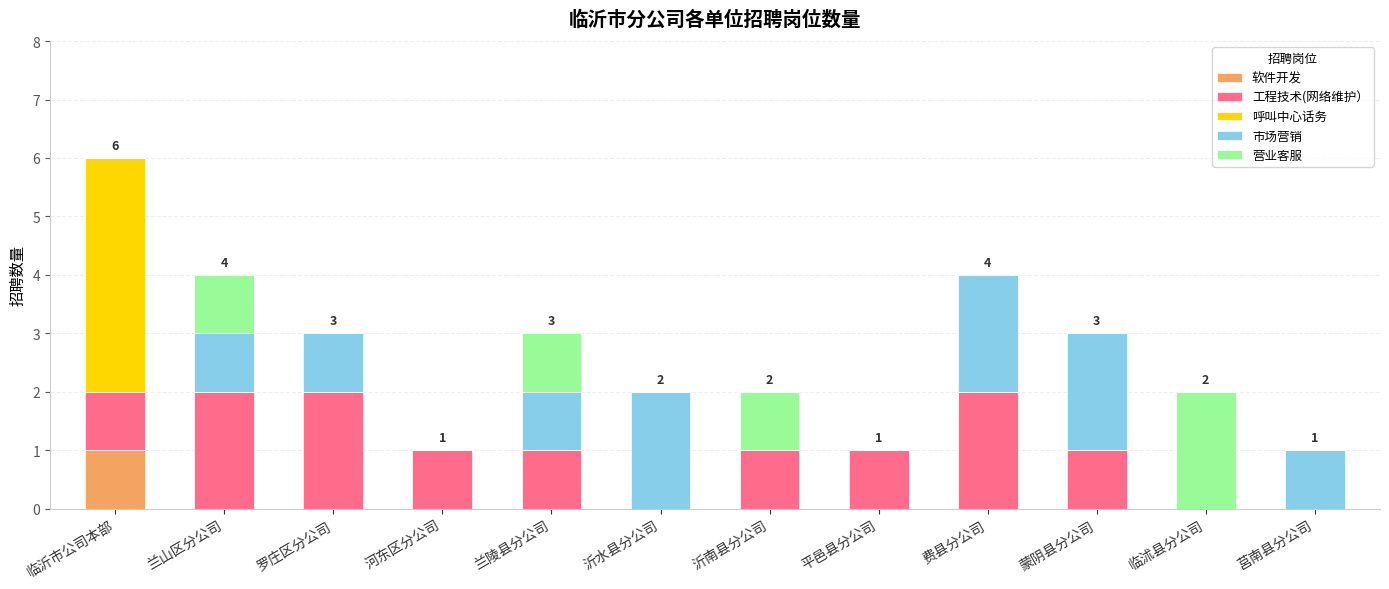

At which category is the sum across all series the highest?

临沂市公司本部